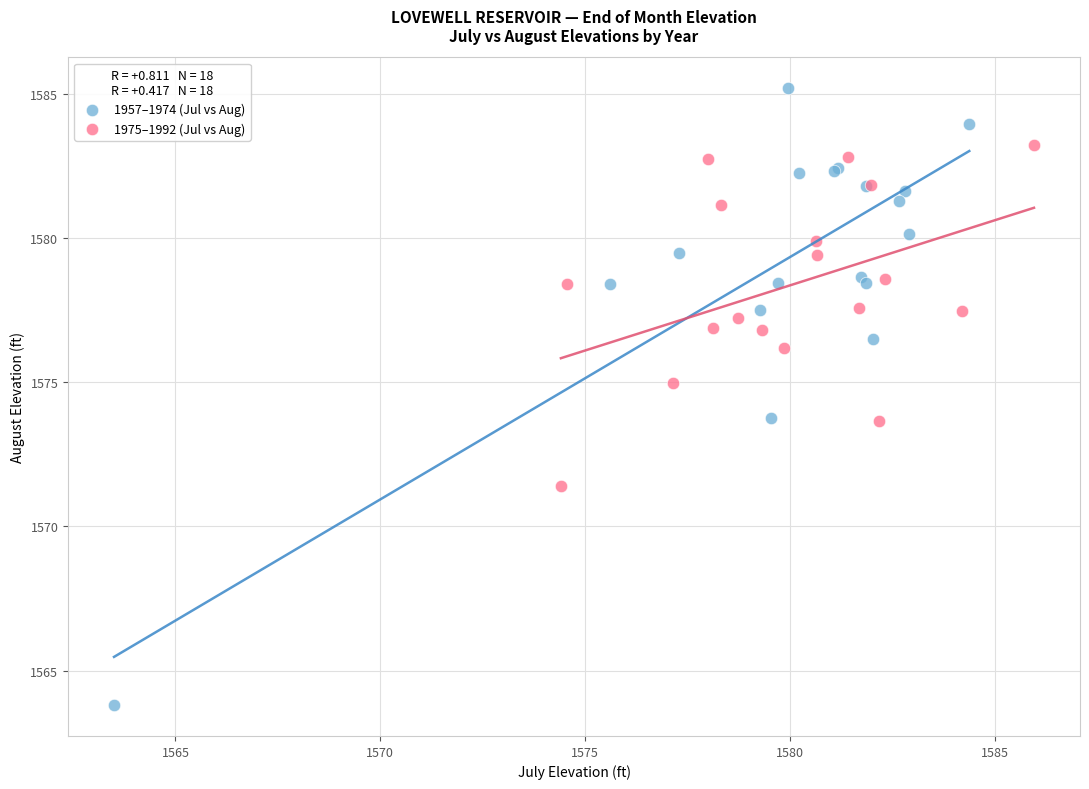

Which series has the widest spread of Y values?

1957–1974 (Jul vs Aug)